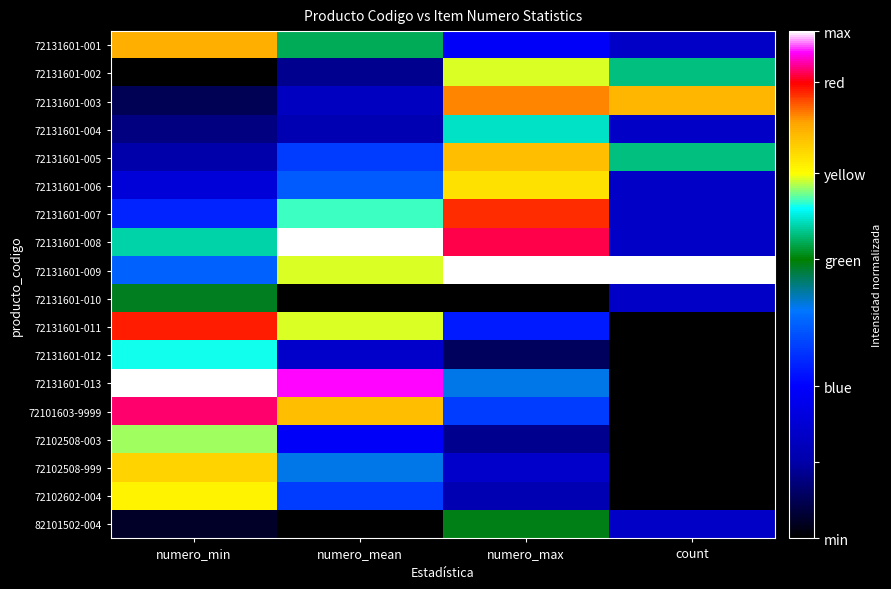

How many distinct data groups are displayed?

18